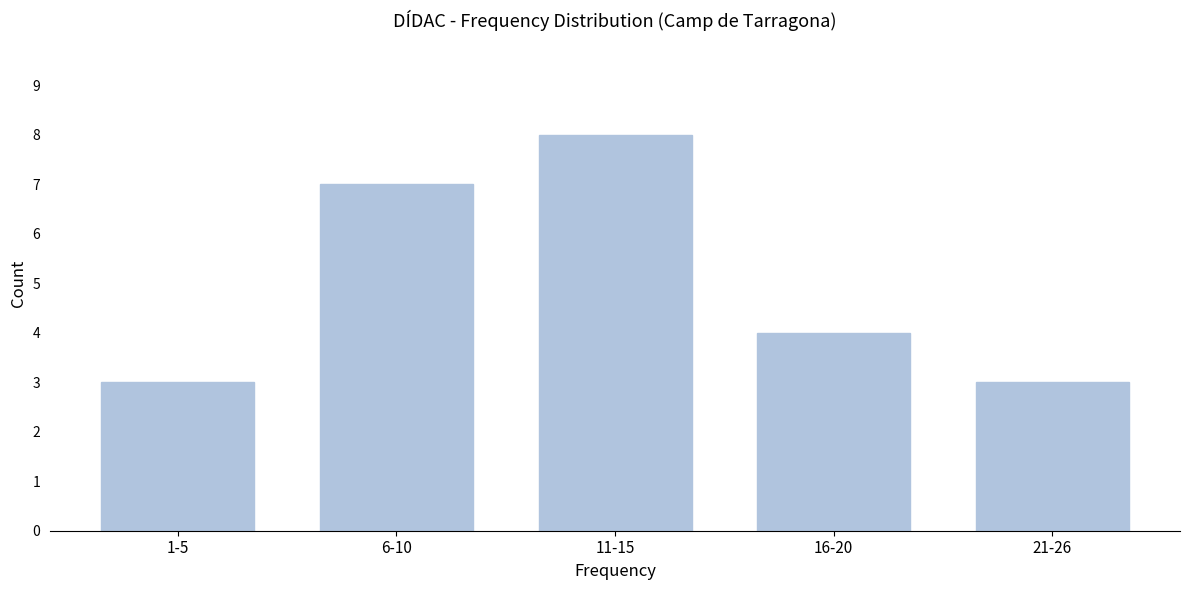

Reading left to right, what are all the values shown in this chart?

3	7	8	4	3